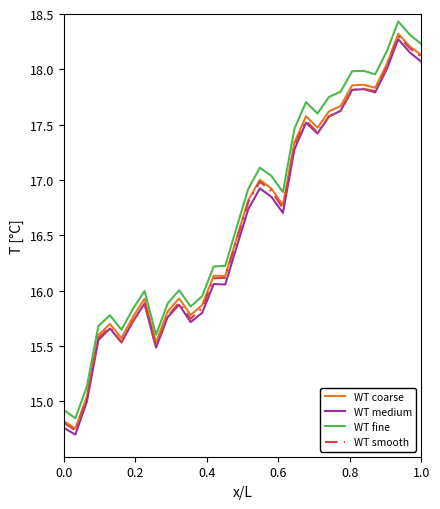

How many series are shown in this chart?

4